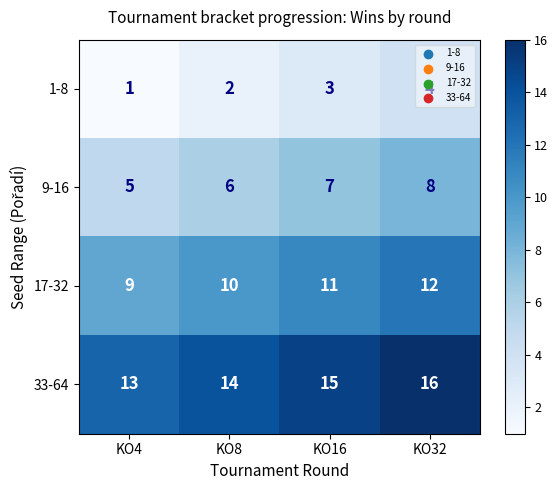

What is the difference between the highest and lowest values at KO16?

12